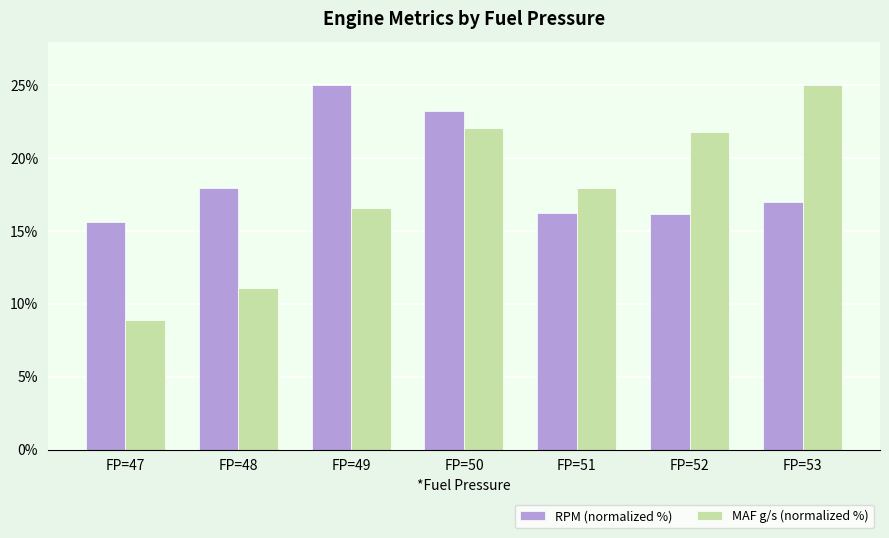

The value of MAF g/s (normalized %) at FP=50 is 22.0. True or false?

True